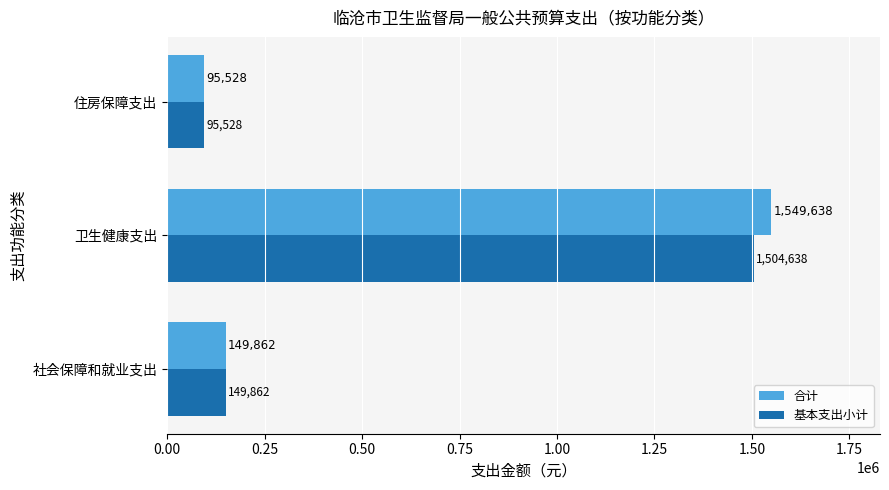

What is the difference between the highest and lowest values at 卫生健康支出?

45000.0